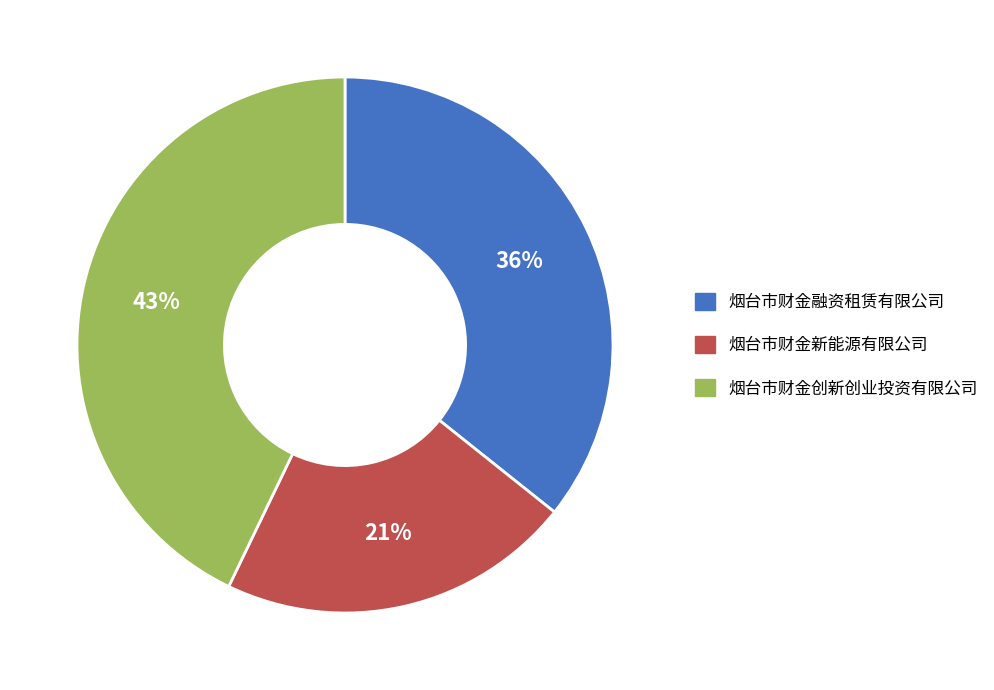

Is the sum of 烟台市财金新能源有限公司 and 烟台市财金融资租赁有限公司 greater than half?

Yes